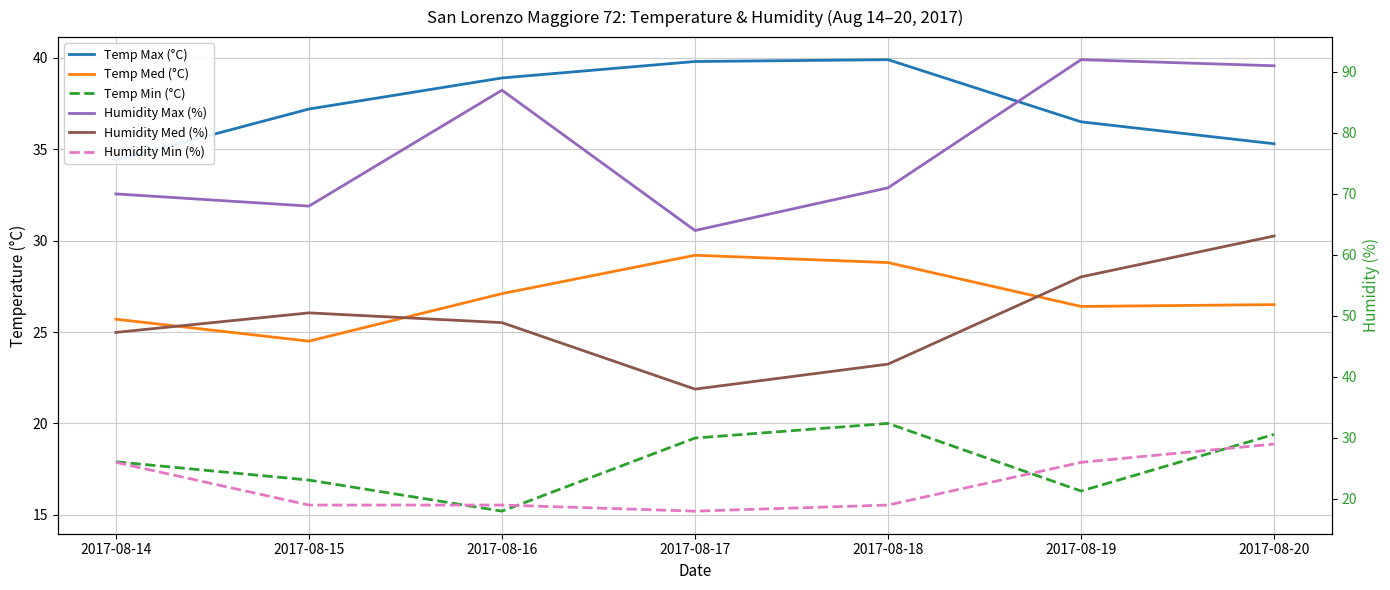

List the labels in order of Humidity Max (%) value, smallest first.

2017-08-17, 2017-08-15, 2017-08-14, 2017-08-18, 2017-08-16, 2017-08-20, 2017-08-19